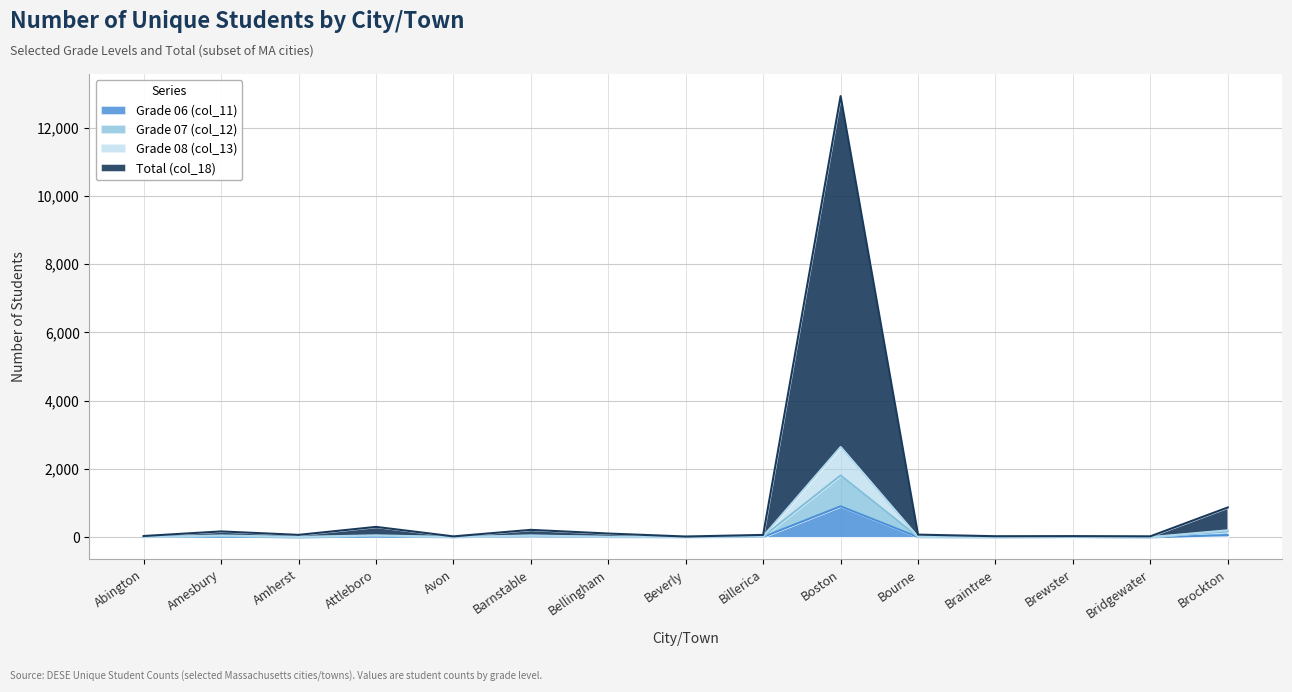

Which category has the highest value in the Grade 06 (col_11) series?

Boston